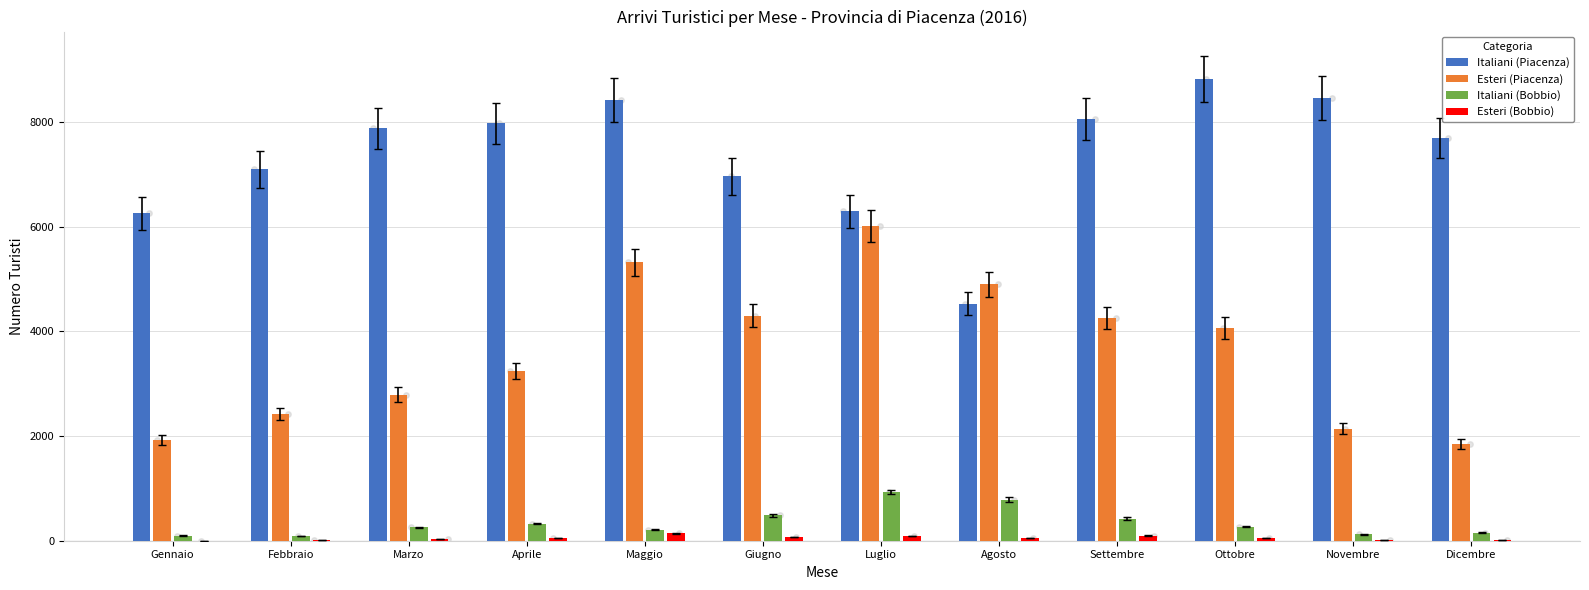

At which category is the sum across all series the highest?

Maggio